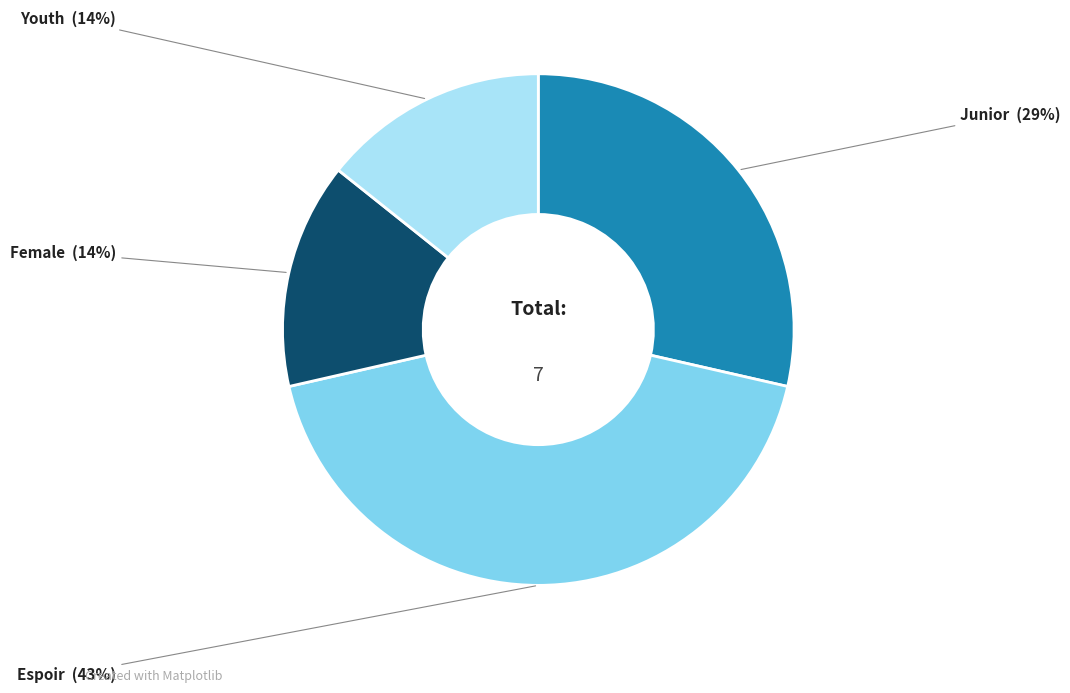

Does Junior account for over 50% of the chart?

No